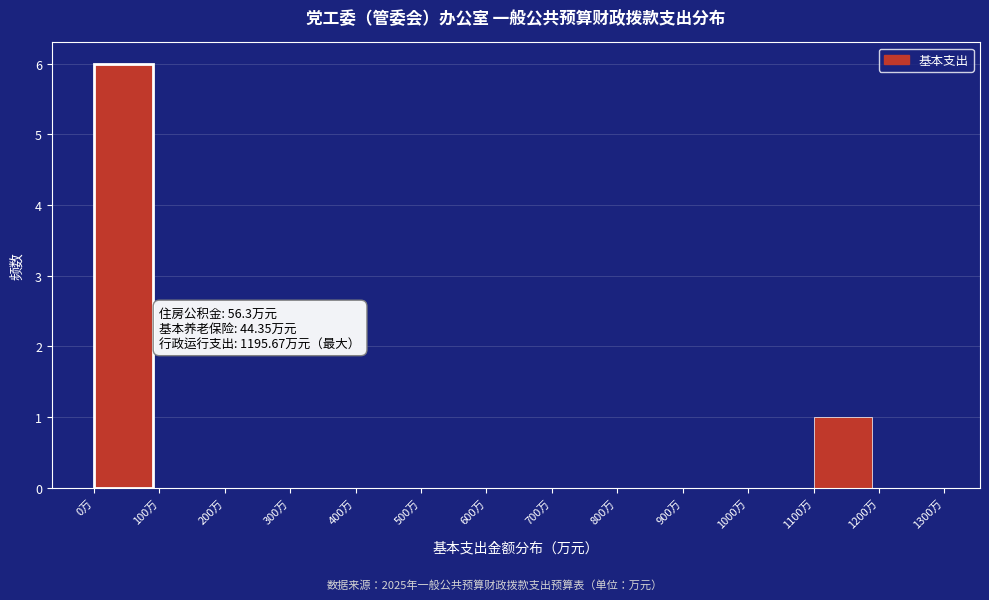

Which range on the x-axis has the tallest bar?

0 to 100